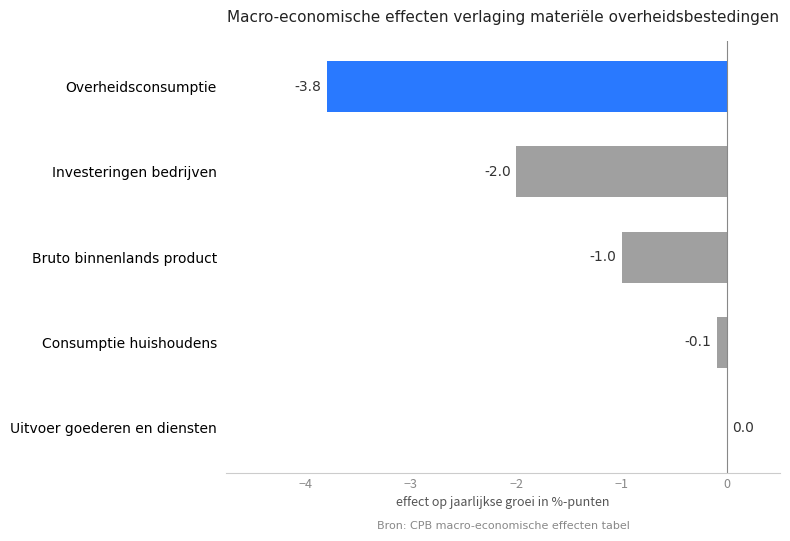

Where is the data nearest to the value -1?

Bruto binnenlands product